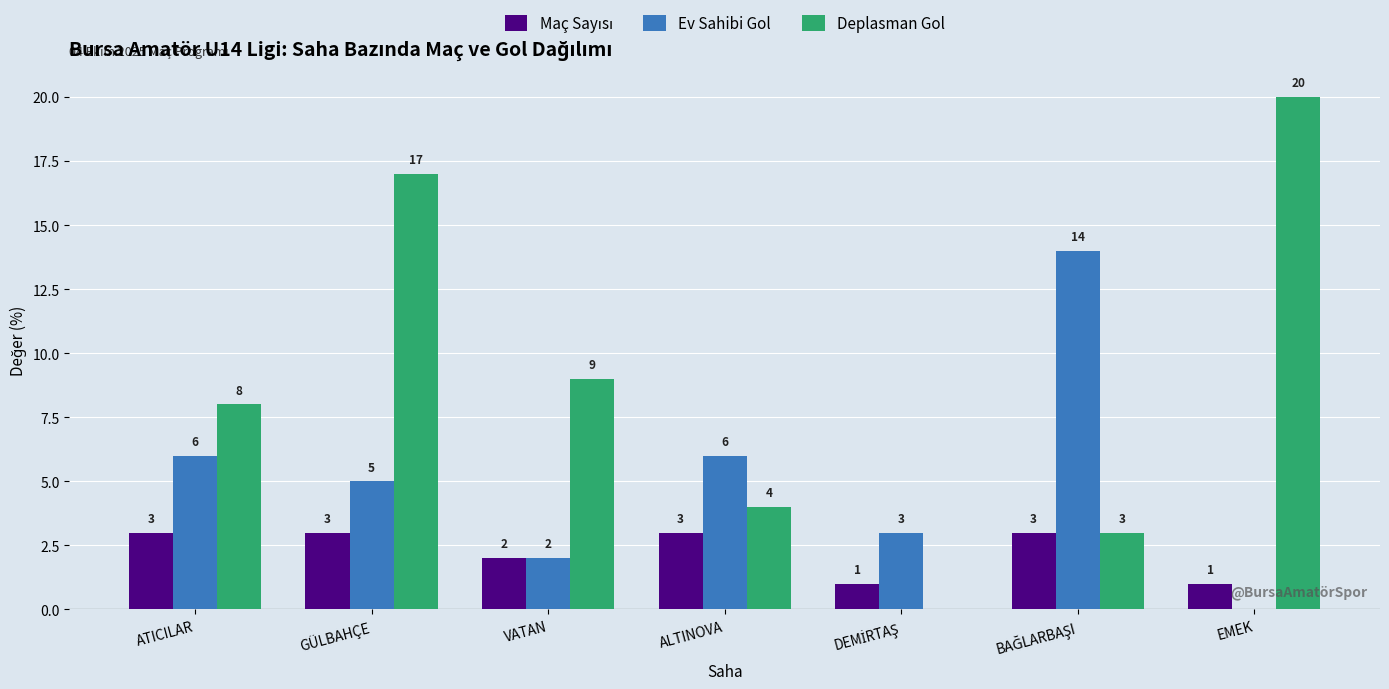

Where does the Ev Sahibi Gol series first go above 5?

ATICILAR